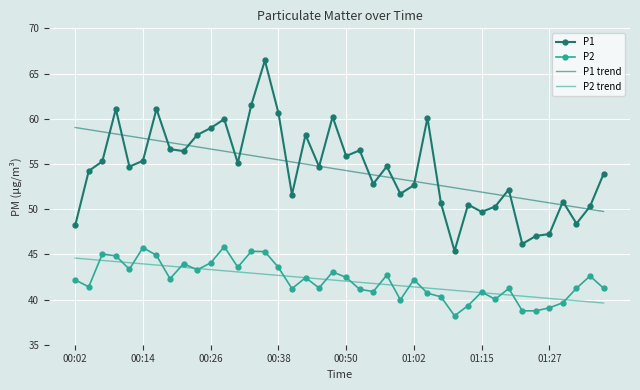

What is the difference between the second highest and second lowest values in the P1 trend series?

8.8